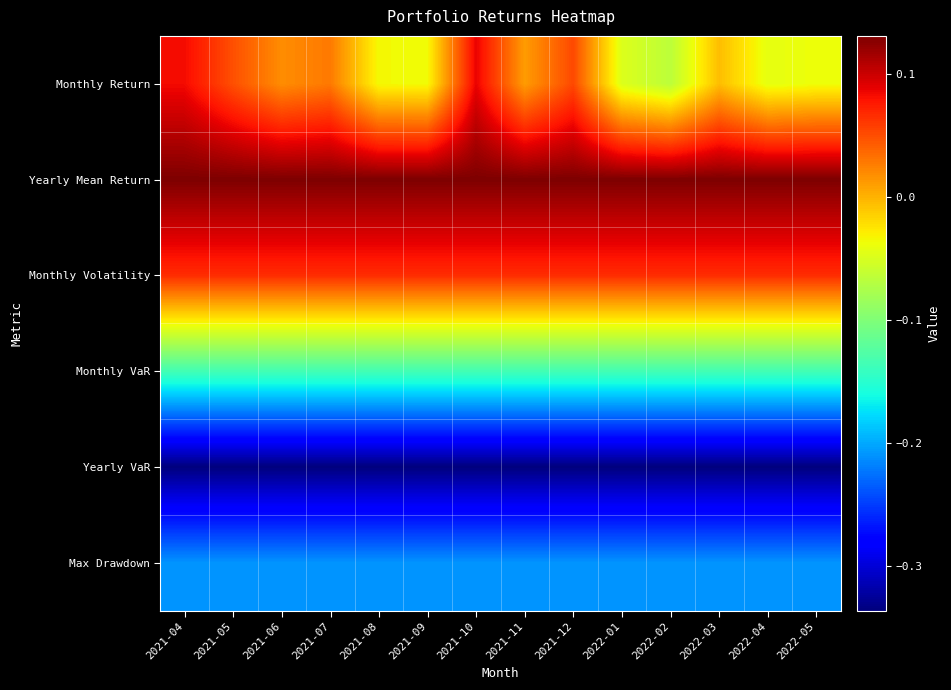

Rank the series at 2022-01 from lowest to highest value.

Yearly VaR, Max Drawdown, Monthly VaR, Monthly Return, Monthly Volatility, Yearly Mean Return